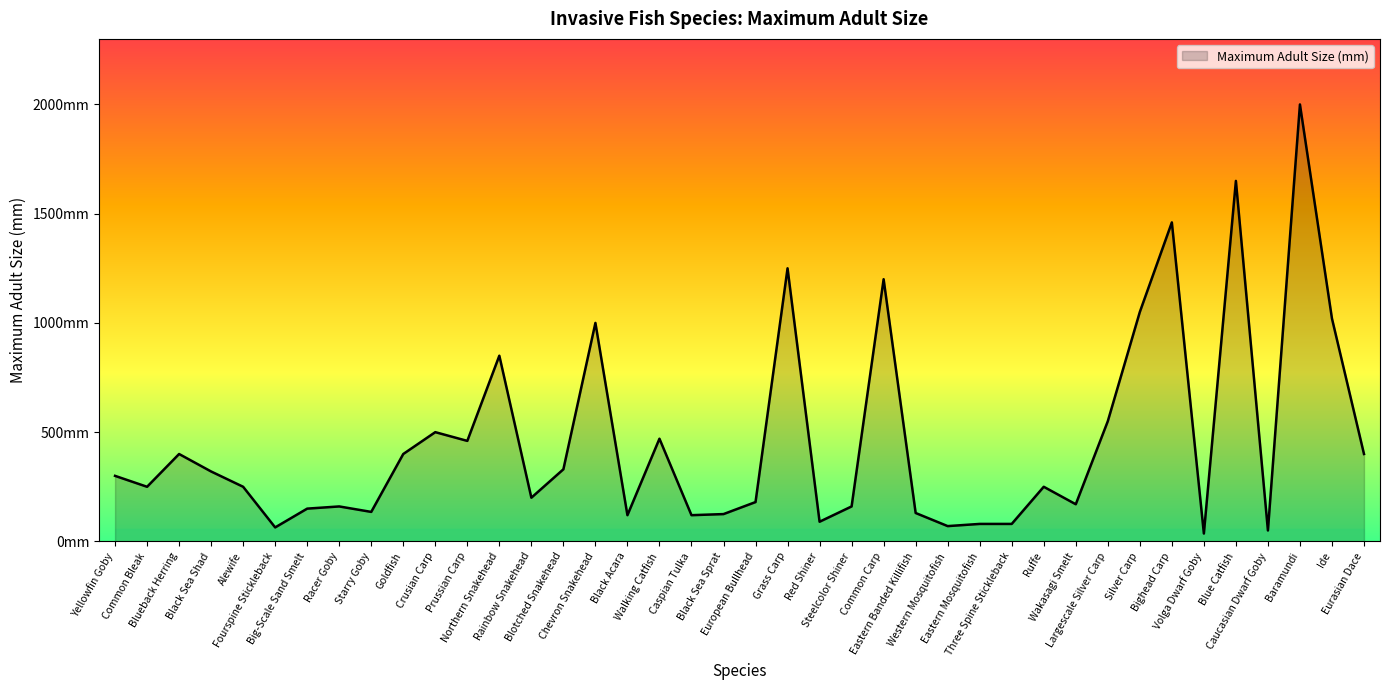

What is the change in value from Blueback Herring to Black Sea Shad?

-80